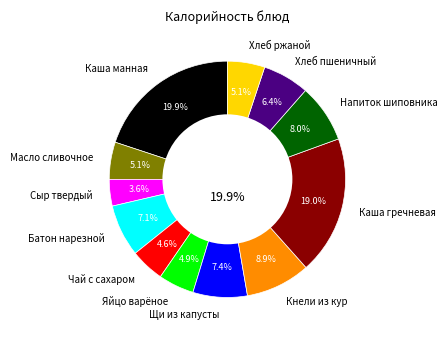

The Масло сливочное slice represents 5% of the pie. True or false?

True